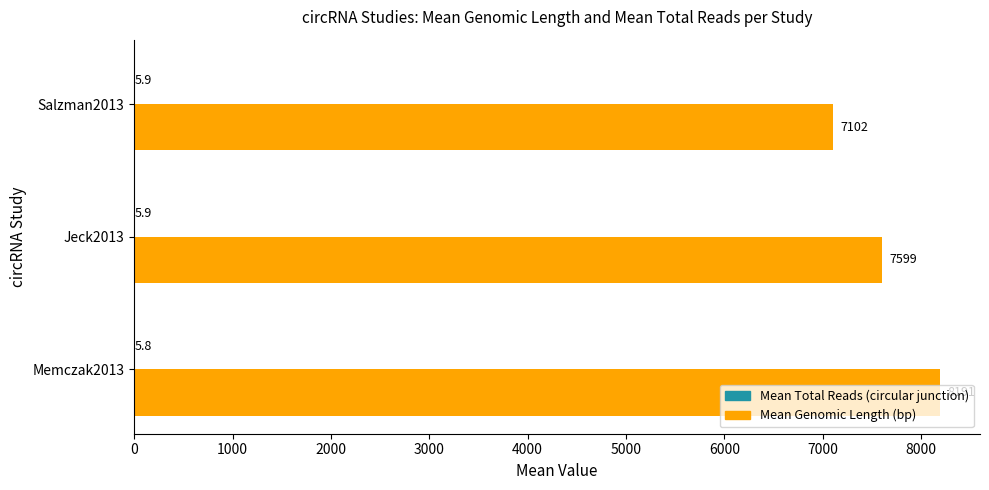

Which series has the widest spread of values?

Mean Genomic Length (bp)